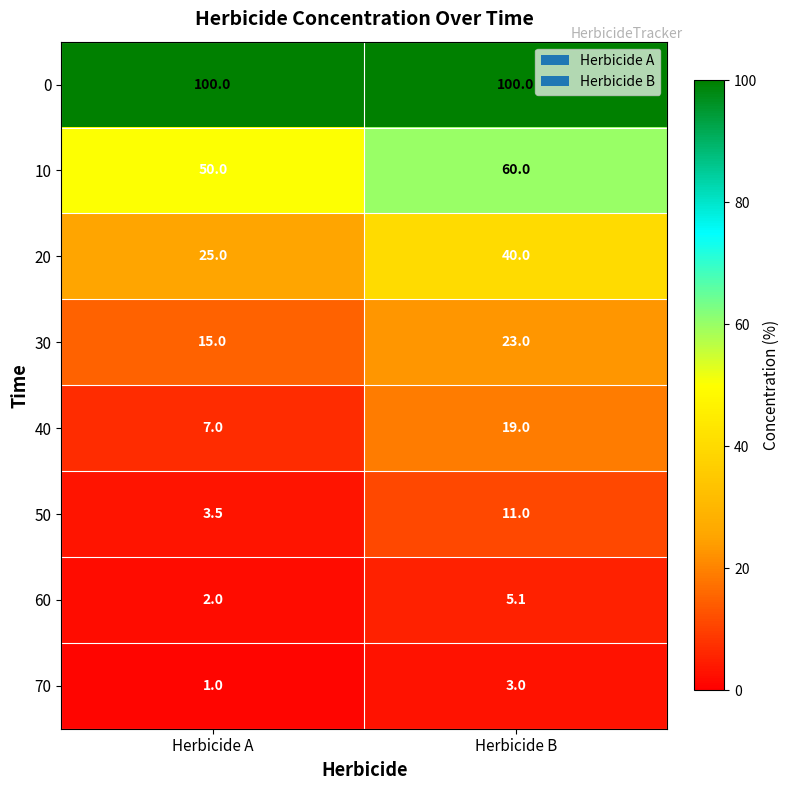

Reading left to right, list all the values displayed in this chart.

0: Herbicide A=100.0	Herbicide B=100.0
10: Herbicide A=50.0	Herbicide B=60.0
20: Herbicide A=25.0	Herbicide B=40.0
30: Herbicide A=15.0	Herbicide B=23.0
40: Herbicide A=7.0	Herbicide B=19.0
50: Herbicide A=3.5	Herbicide B=11.0
60: Herbicide A=2.0	Herbicide B=5.1
70: Herbicide A=1.0	Herbicide B=3.0